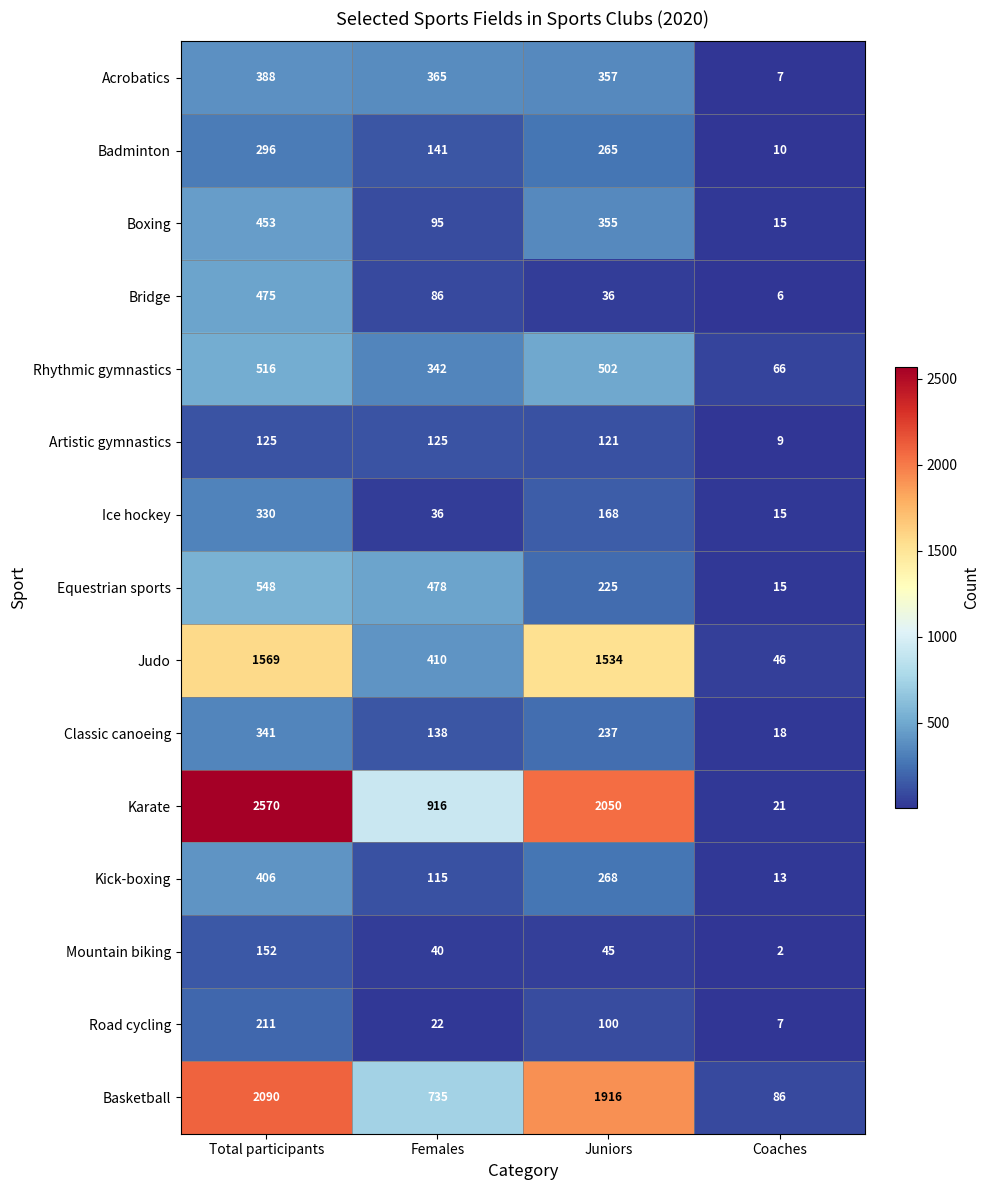

What is the greatest value displayed?

2570